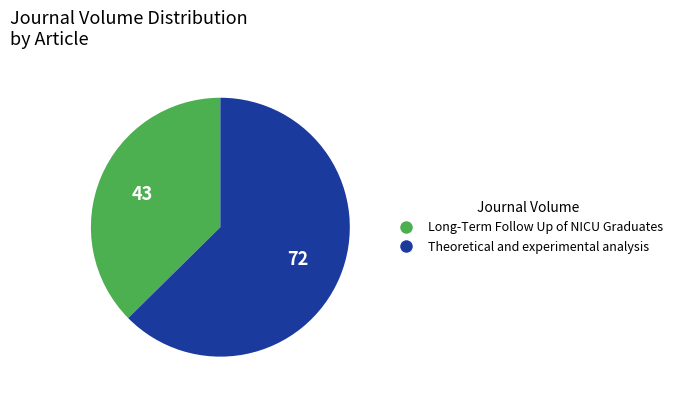

True or false: Theoretical and experimental analysis accounts for 63% of the total.

True